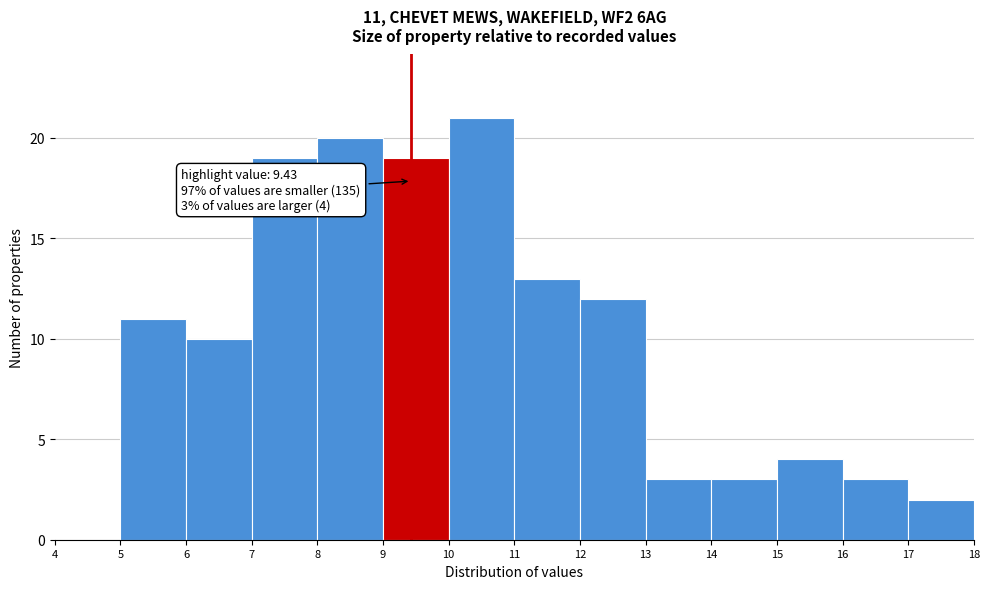

Over which range of the x-axis is the bar tallest?

10 to 11